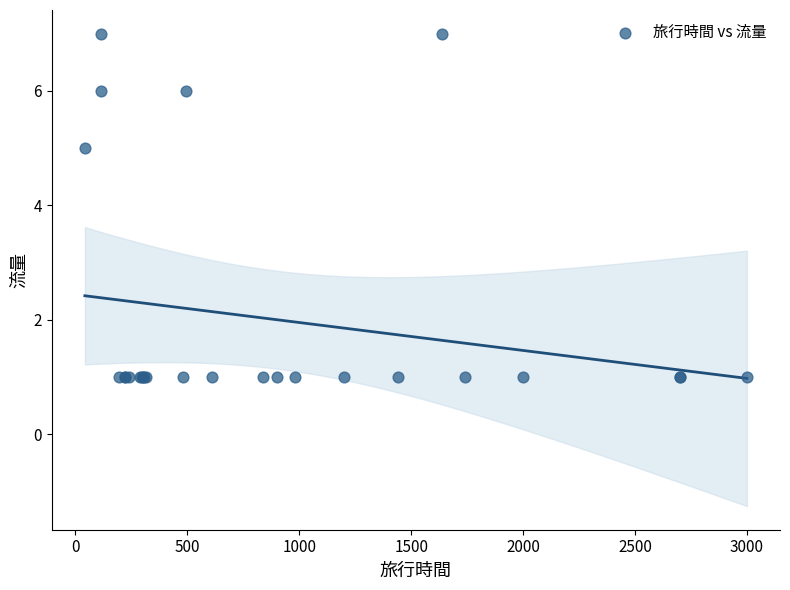

What Y value in the scatter plot is closest to 4?

5